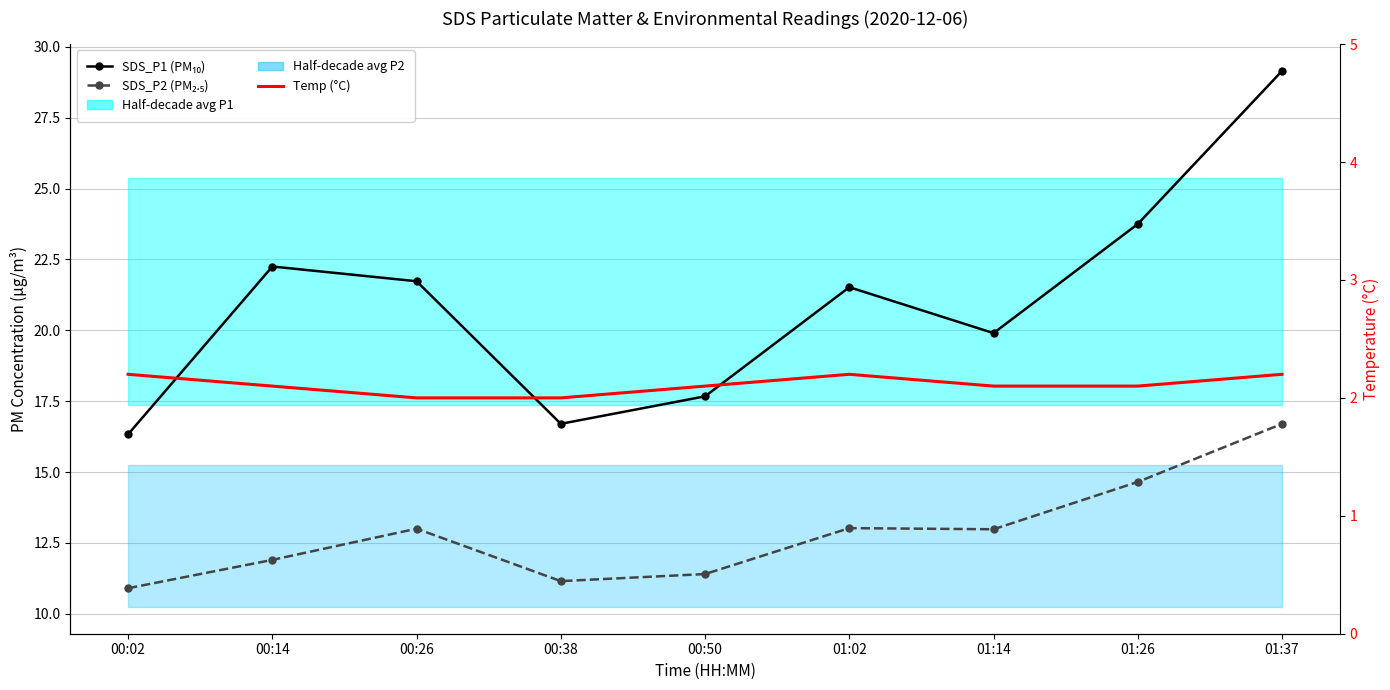

What is the label of the 7th point from the right?

00:26